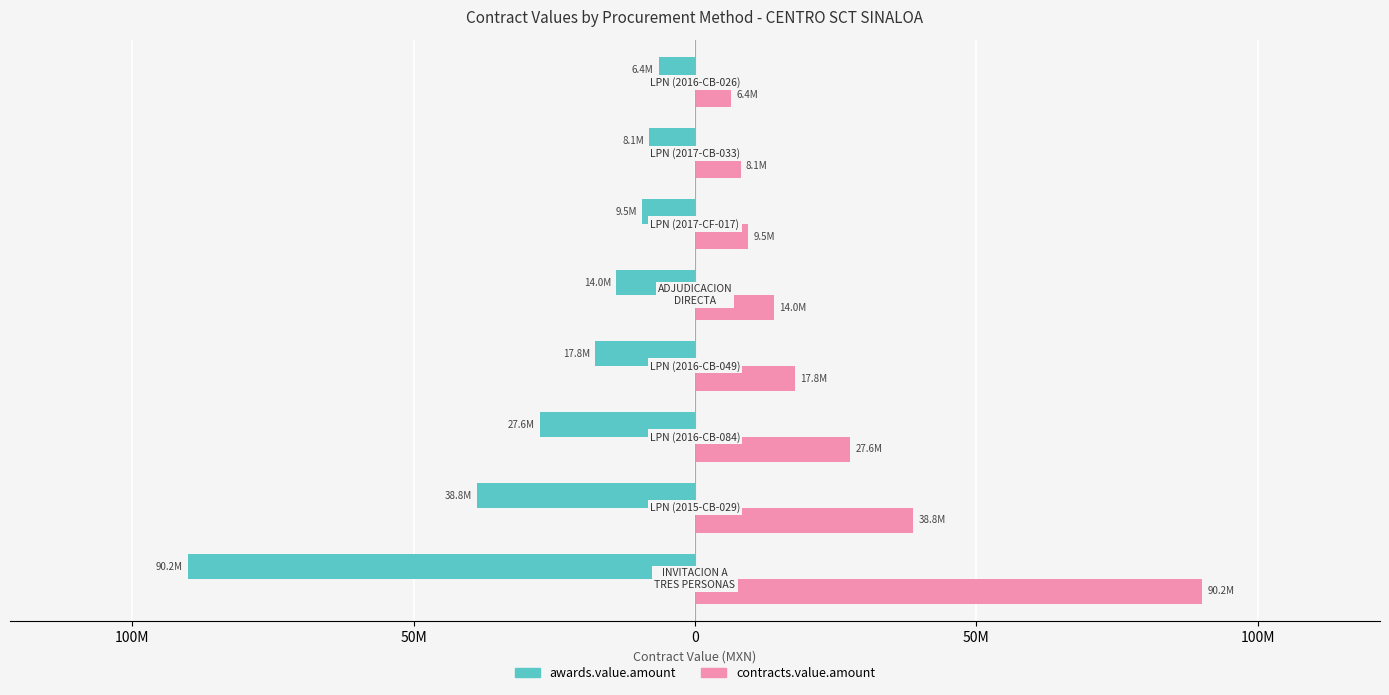

Rank the series by their average value, from highest to lowest.

contracts.value.amount, awards.value.amount